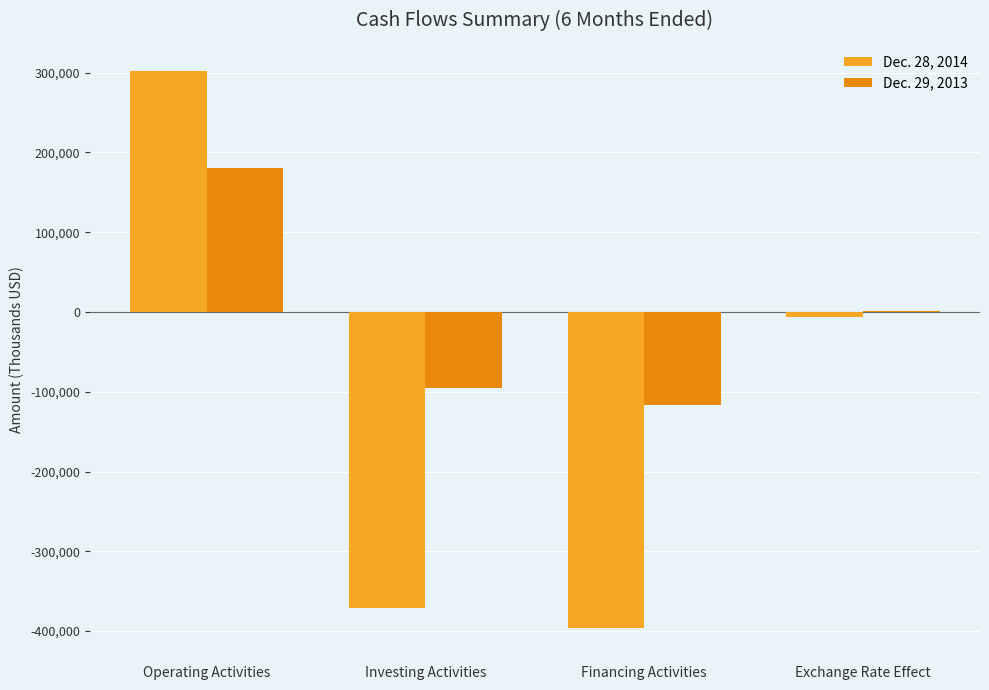

Reading right to left, transcribe all the data shown in this chart.

Dec. 28, 2014: -6192	-396606	-371004	302400
Dec. 29, 2013: 885	-116860	-94891	180948